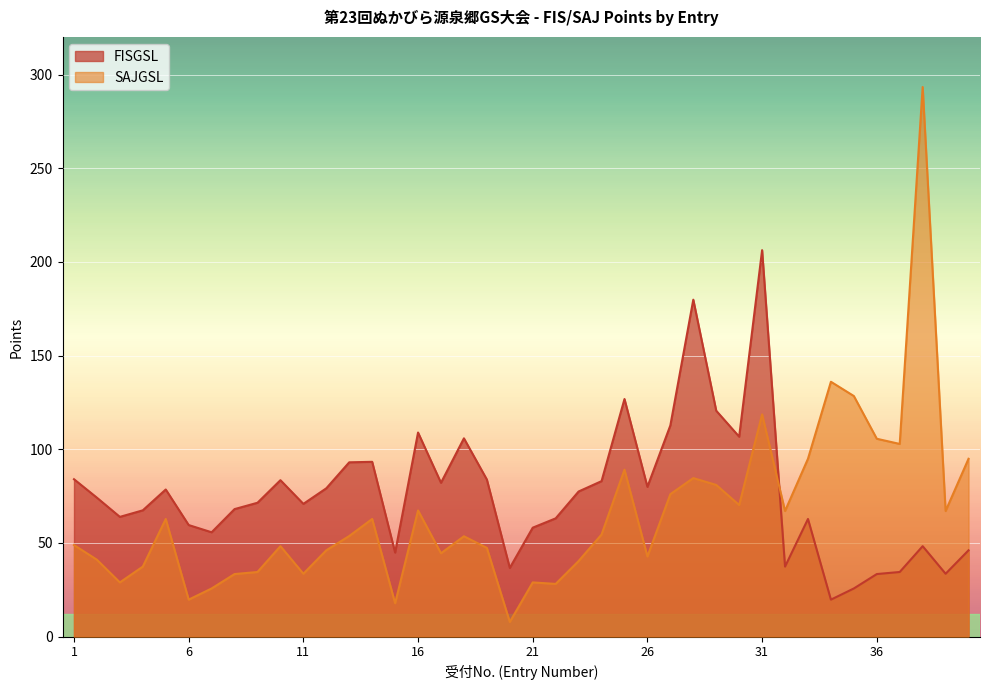

What is the average value of the SAJGSL series?

65.5